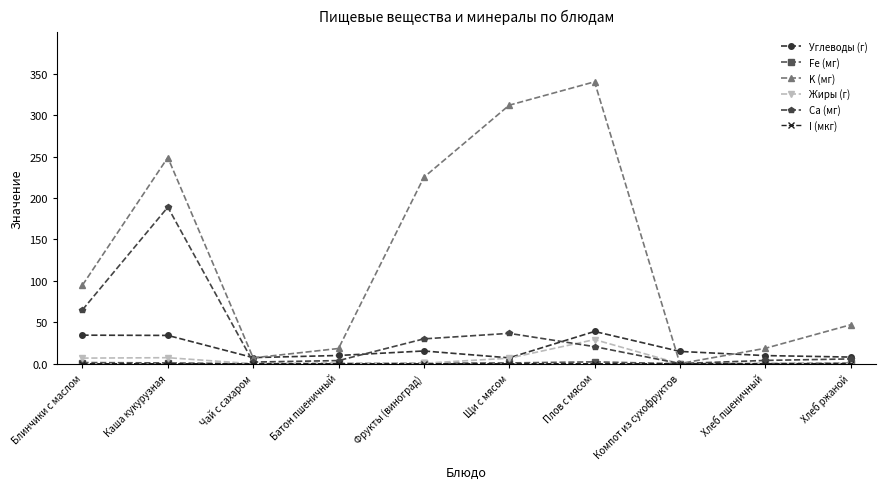

How many data points in K (мг) are above 94?

5